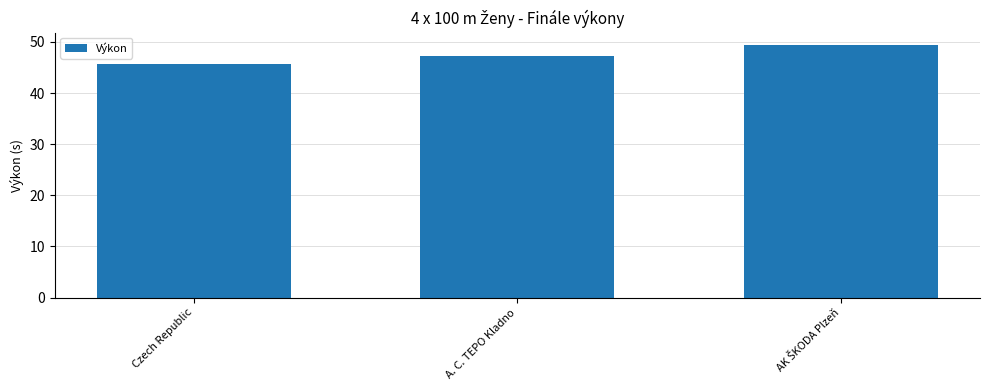

Which category has the lowest value across all series?

Czech Republic